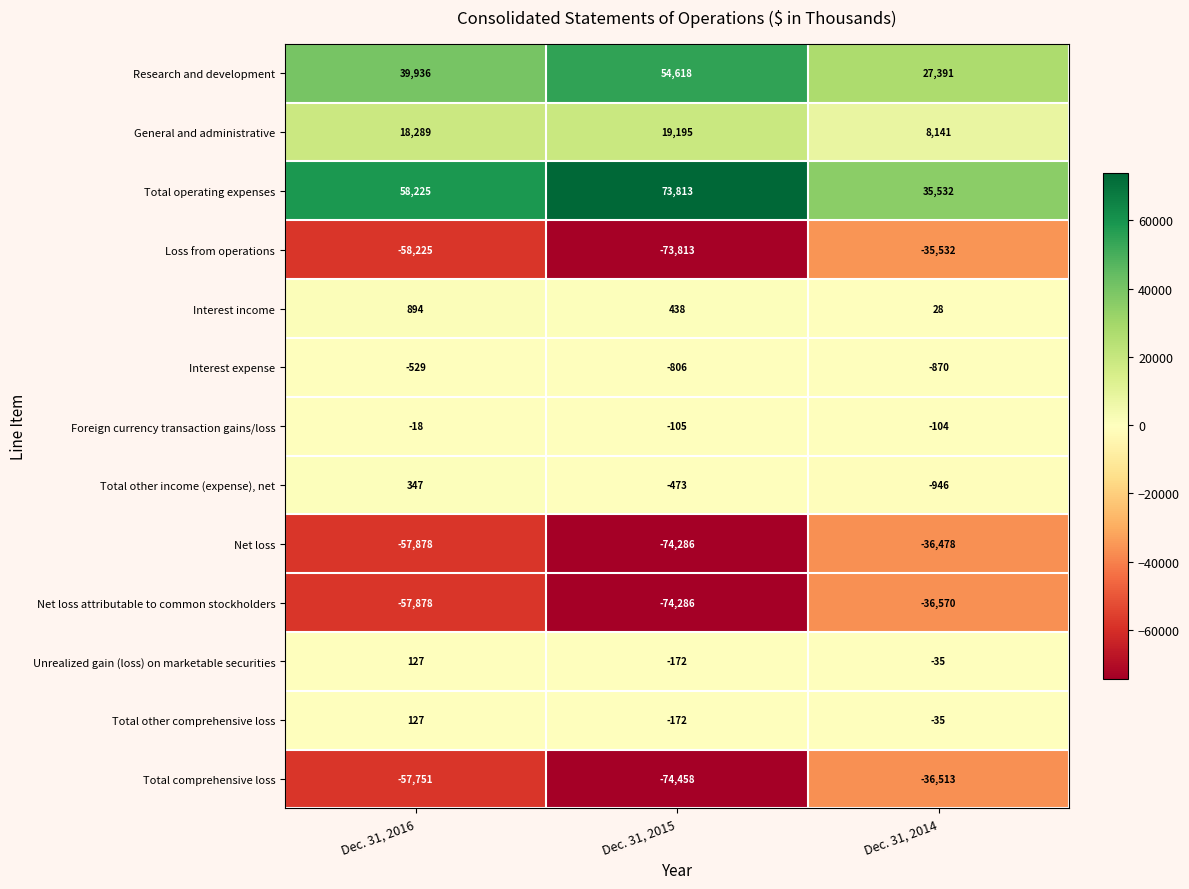

At which label does Total other comprehensive loss first exceed -35?

Dec. 31, 2016